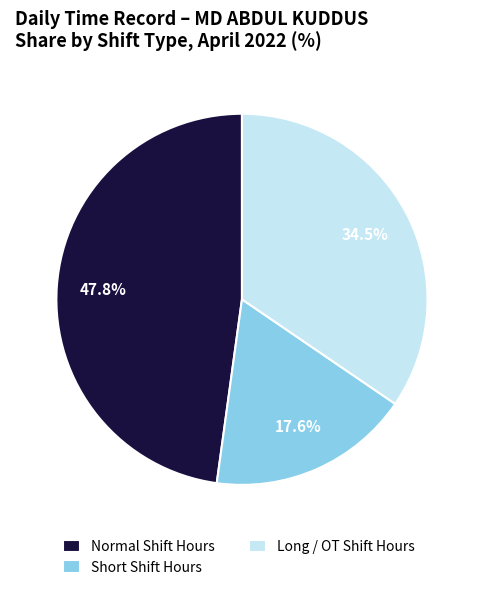

Is there a majority slice in this chart?

No